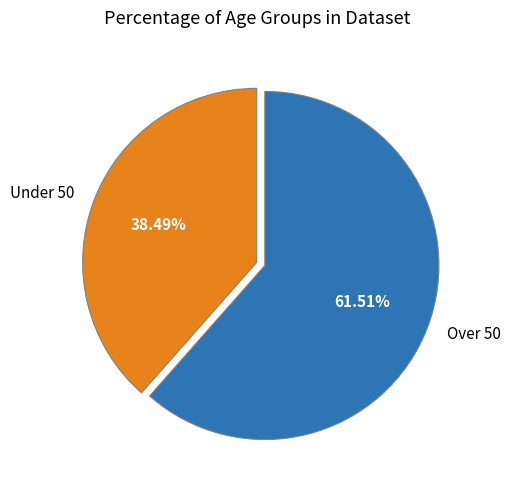

Rank the categories by value from lowest to highest.

Under 50, Over 50